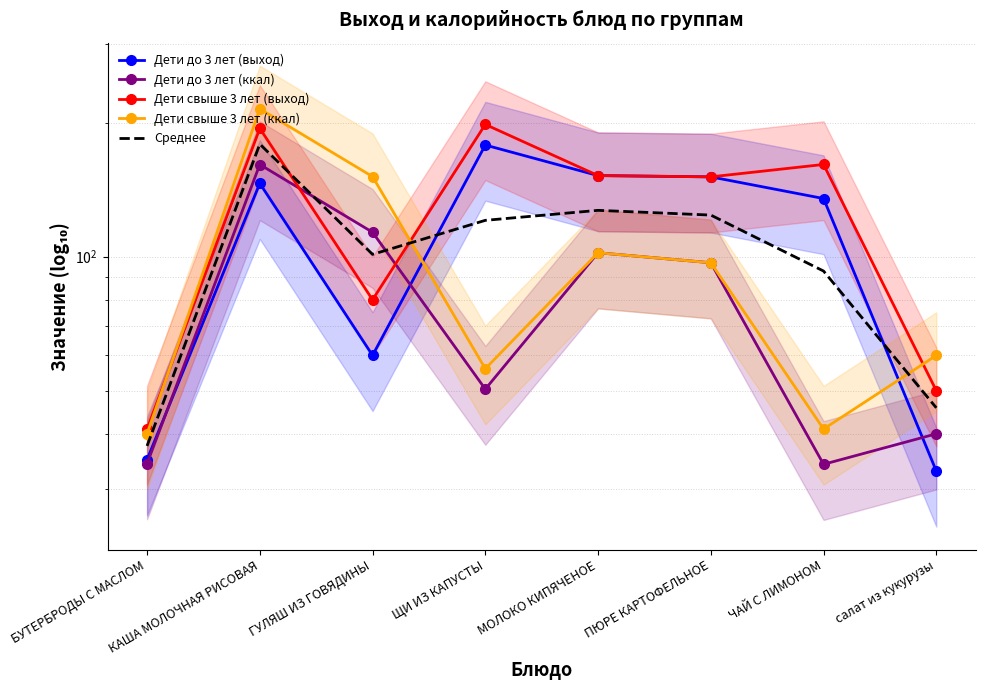

What is the greatest value displayed?

214.6